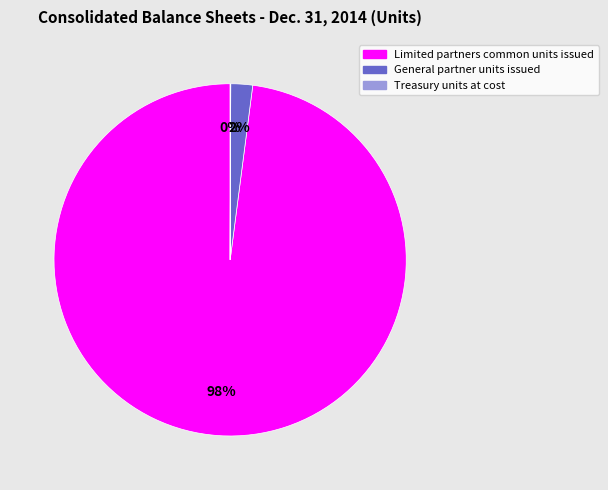

Between Limited partners common units issued and General partner units issued, which is larger?

Limited partners common units issued